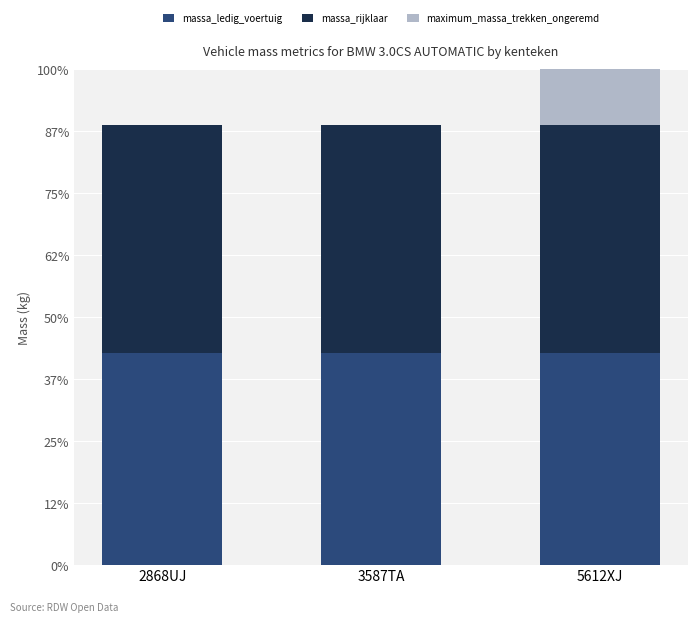

Reading left to right, what are all the values shown in this chart?

massa_ledig_voertuig: 2868UJ=1370	3587TA=1370	5612XJ=1370
massa_rijklaar: 2868UJ=1470	3587TA=1470	5612XJ=1470
maximum_massa_trekken_ongeremd: 2868UJ=0	3587TA=0	5612XJ=600